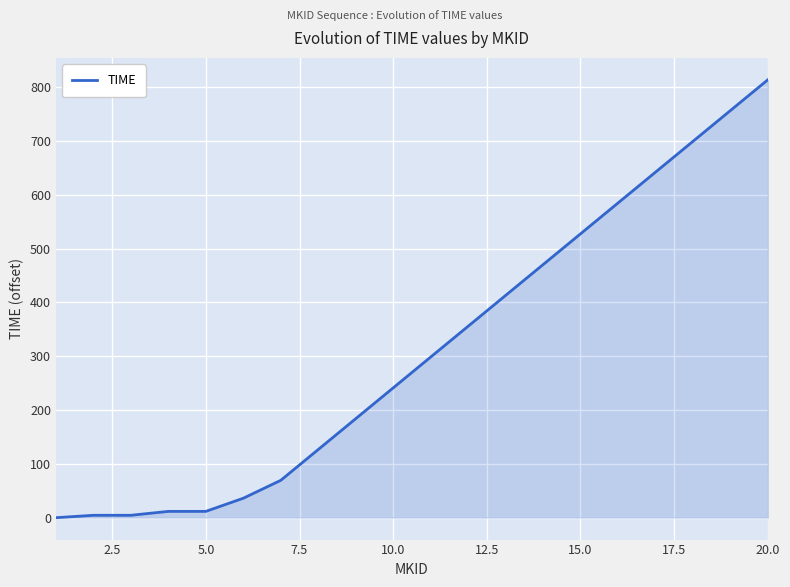

Does the chart have visible grid lines?

Yes